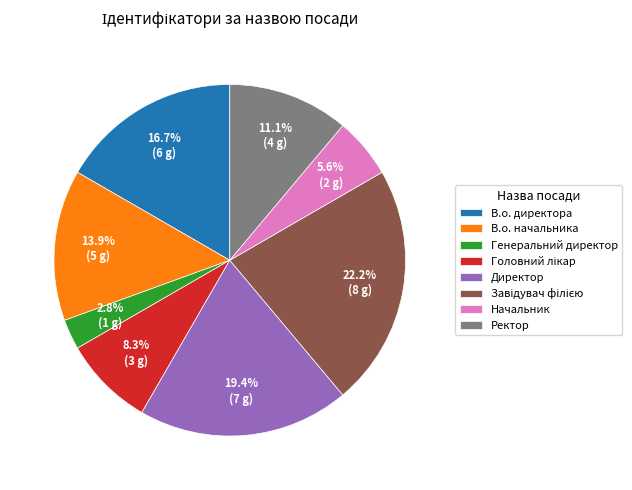

How many slices are in this pie chart?

8